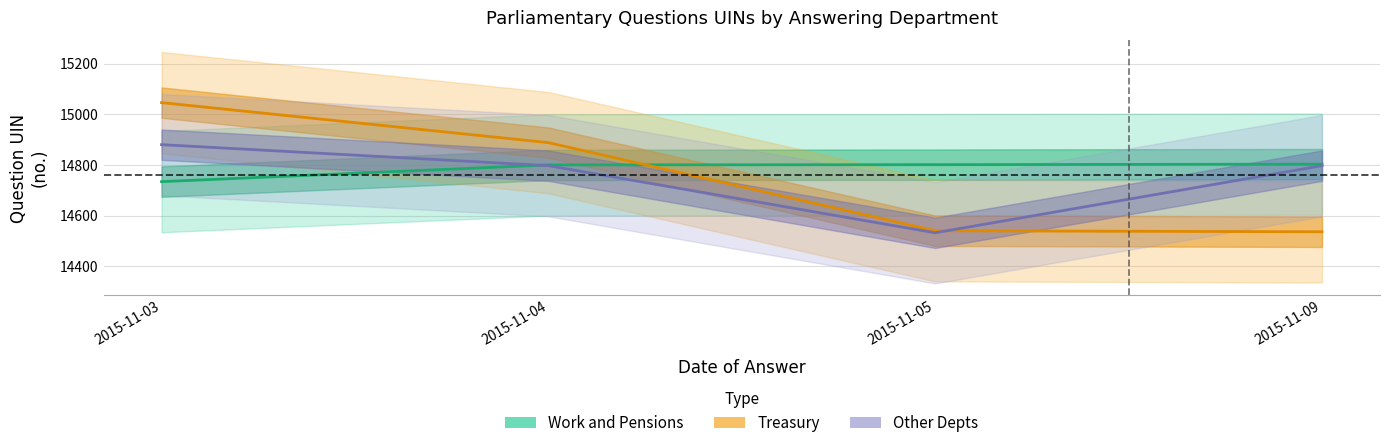

The Work and Pensions series shows 14803 at 2015-11-09. True or false?

True